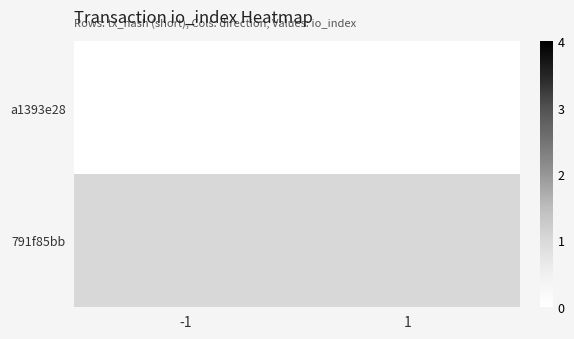

List the series in order of their peak value, highest first.

791f85bb, a1393e28